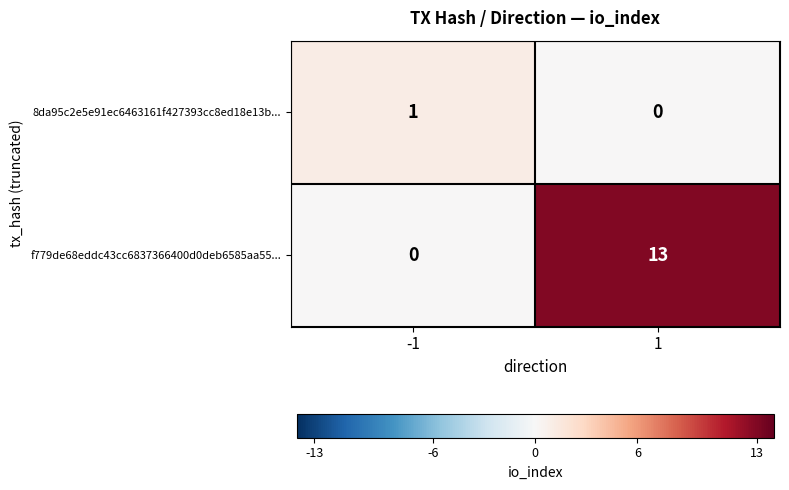

What is the difference between the f779de68eddc43cc6837366400d0deb6585aa55... values at -1 and 1?

13